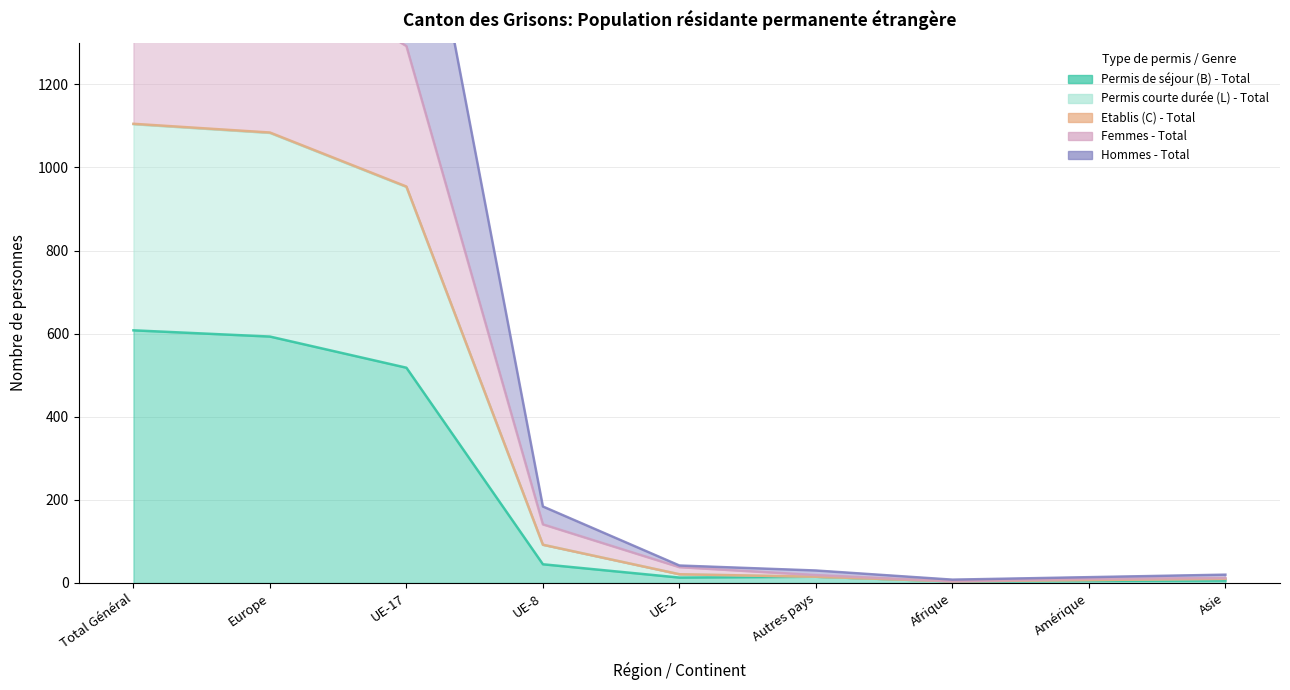

The Permis courte durée (L) - Total series shows 27 at Autres pays. True or false?

False